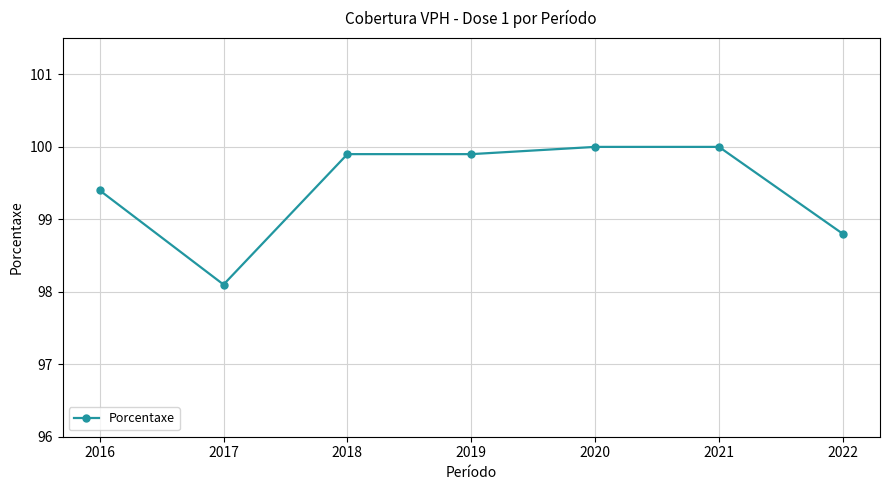

Does the chart display data point markers on the line(s)?

Yes